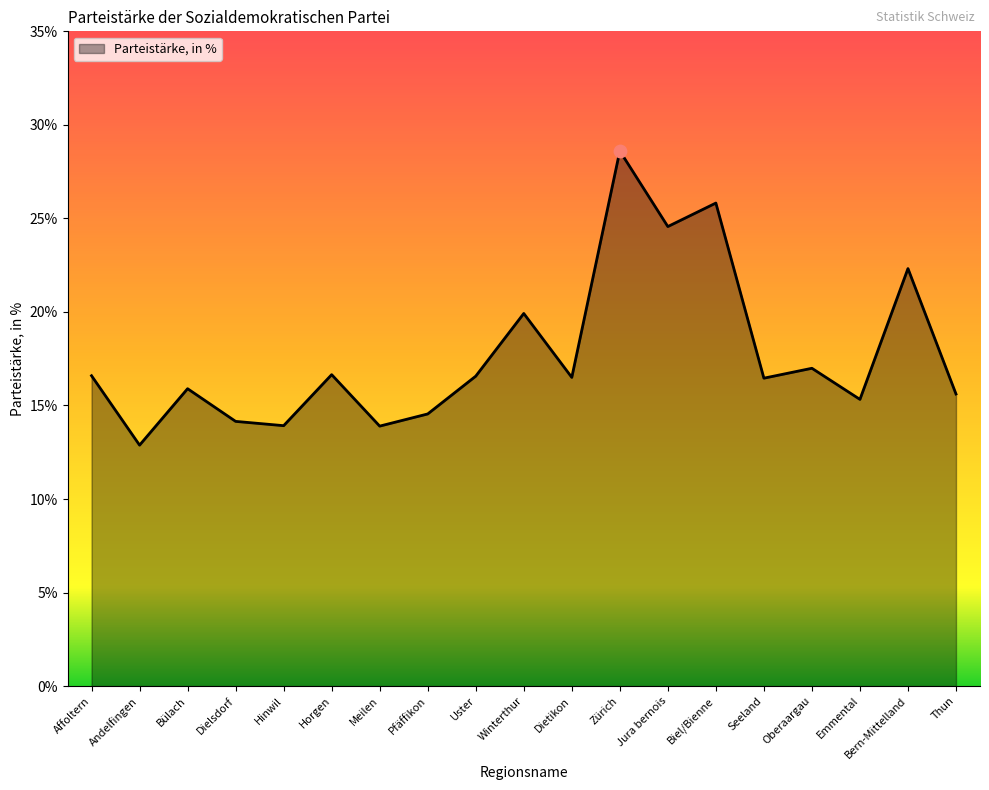

What is the ratio of the value at Emmental to the value at Biel/Bienne?

0.6